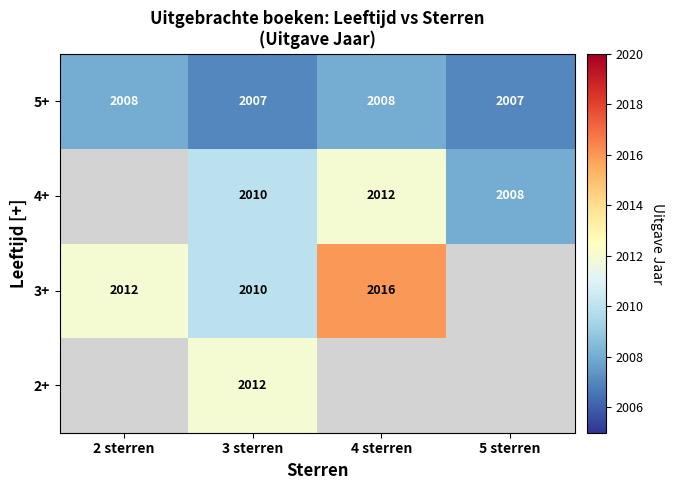

Which category has the lowest value across all series?

3 sterren